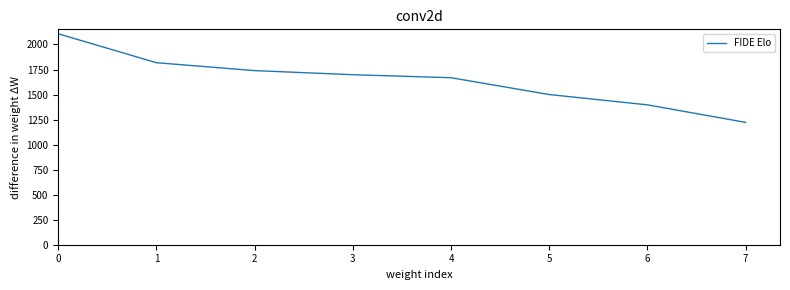

What is the sum of all values?

13149